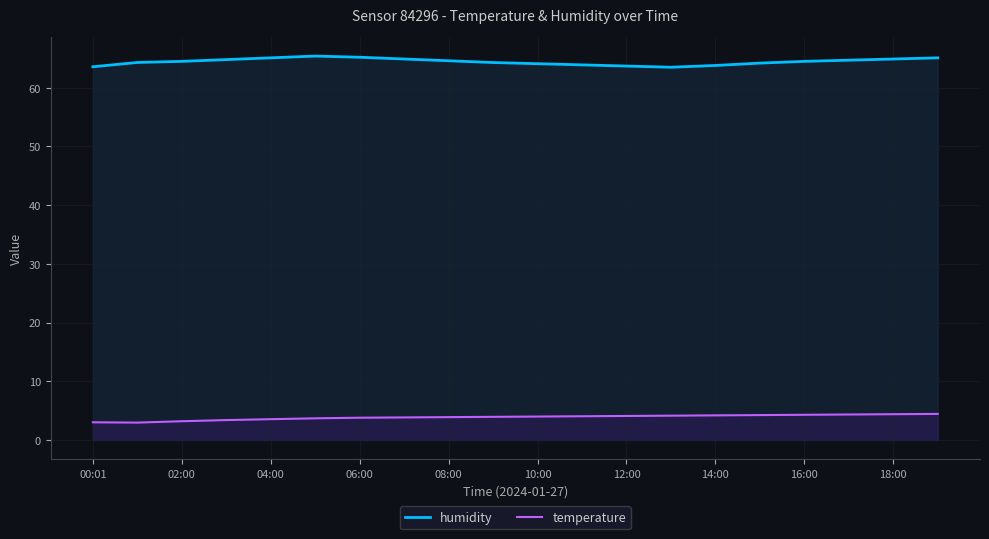

At which label does humidity reach its peak?

05:00